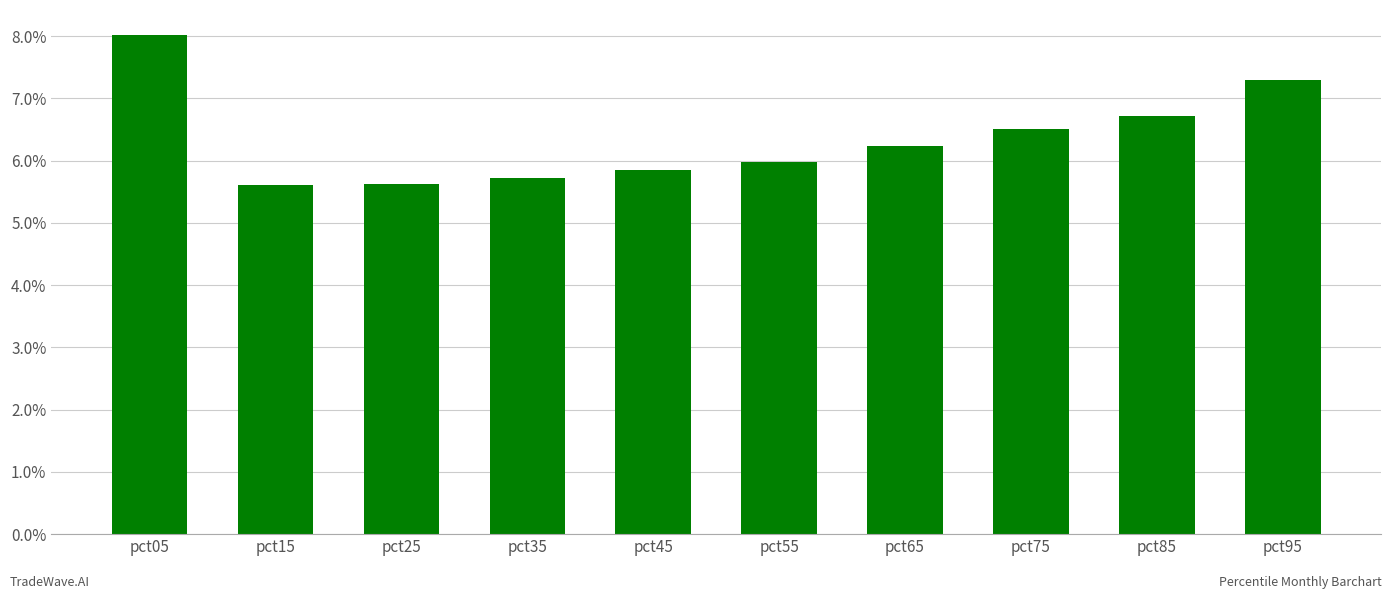

What is the difference between the second highest and second lowest values?

1.7